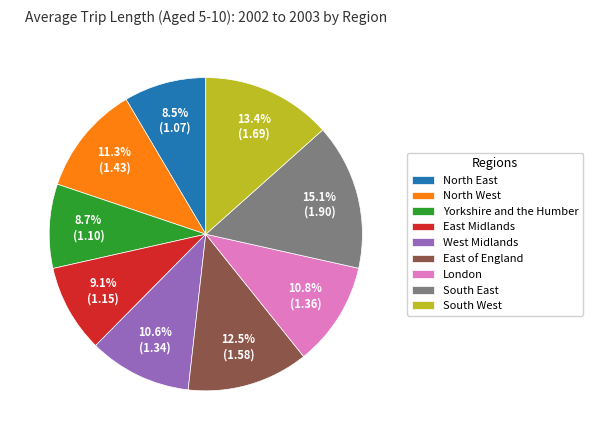

Between Yorkshire and the Humber and East of England, which is larger?

East of England